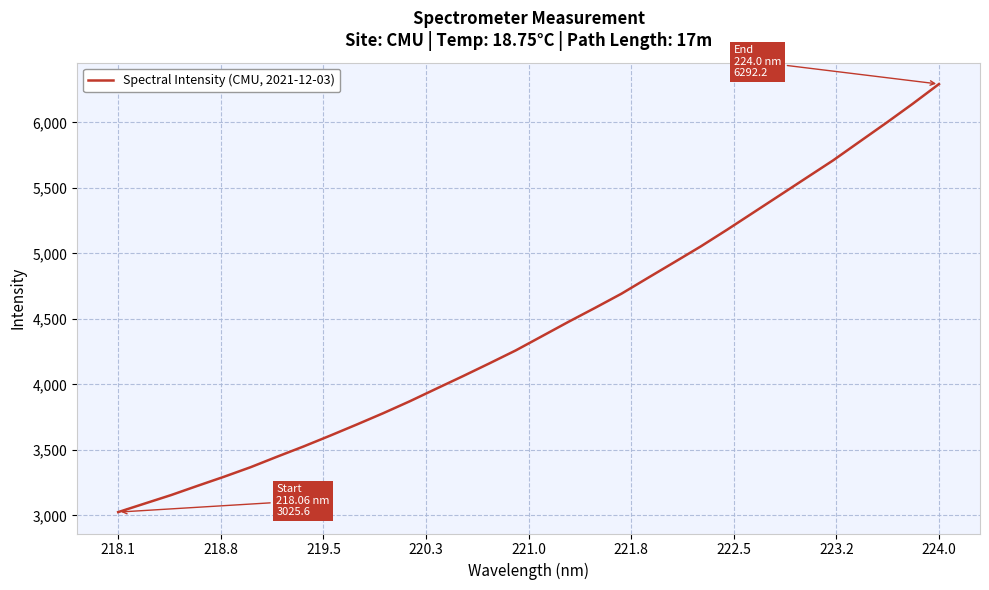

What is the minimum value shown in the chart?

3025.6